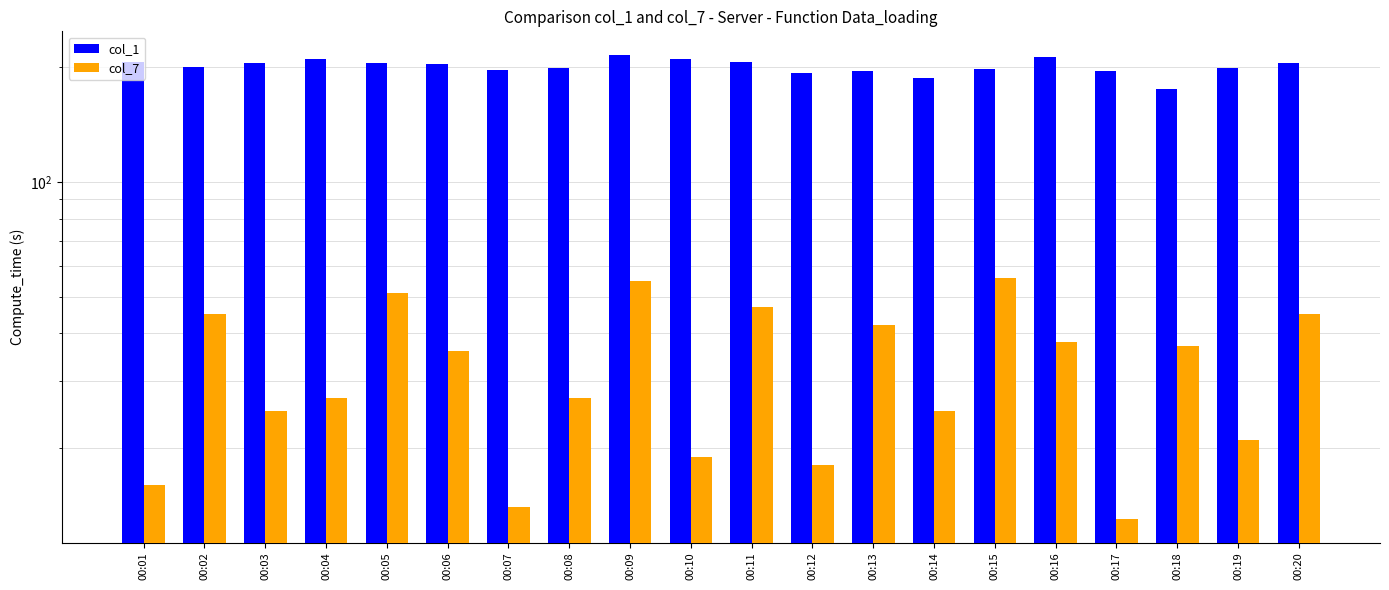

What is the average value of the col_7 series?

33